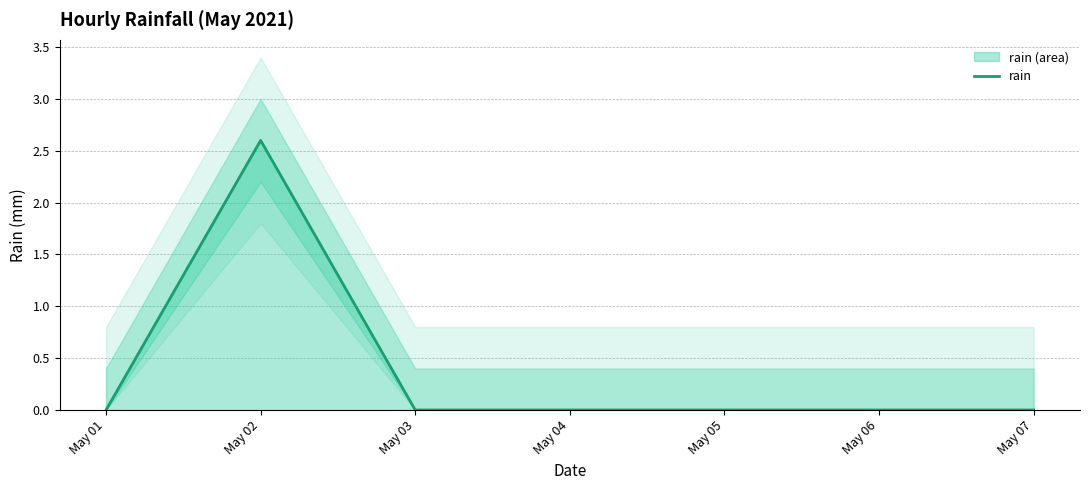

True or false: the data has more than 2 interior local peaks.

False